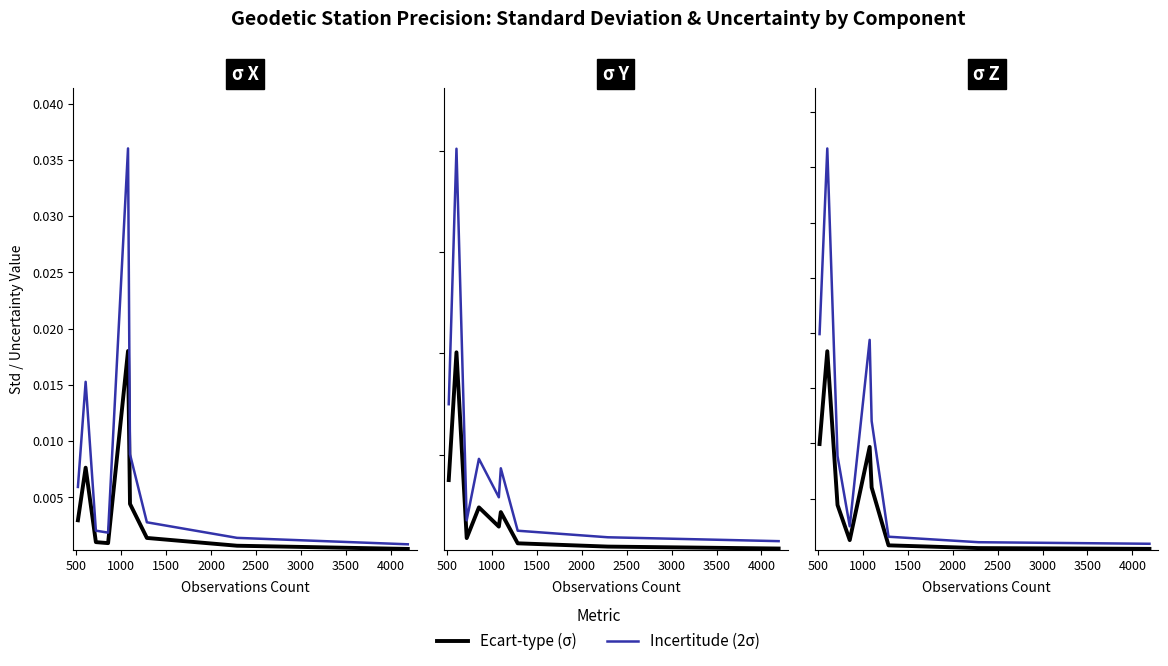

True or false: Incertitude (2σ) and Ecart-type (sigma) intersect in this chart.

False